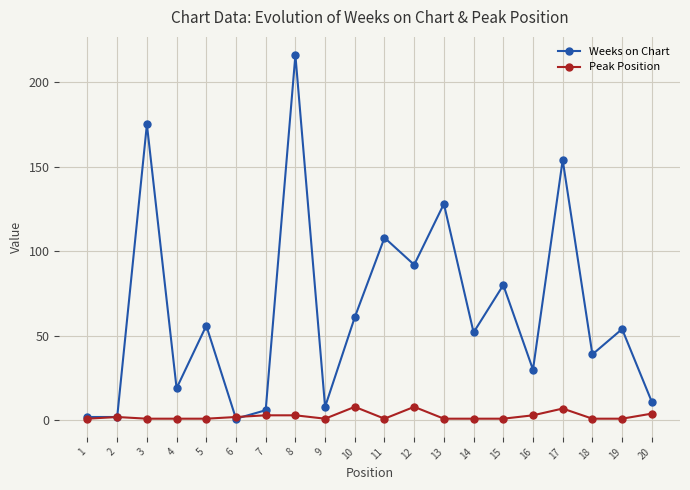

Is the value of Peak Position at 17 greater than the value of Weeks on Chart at 17?

No